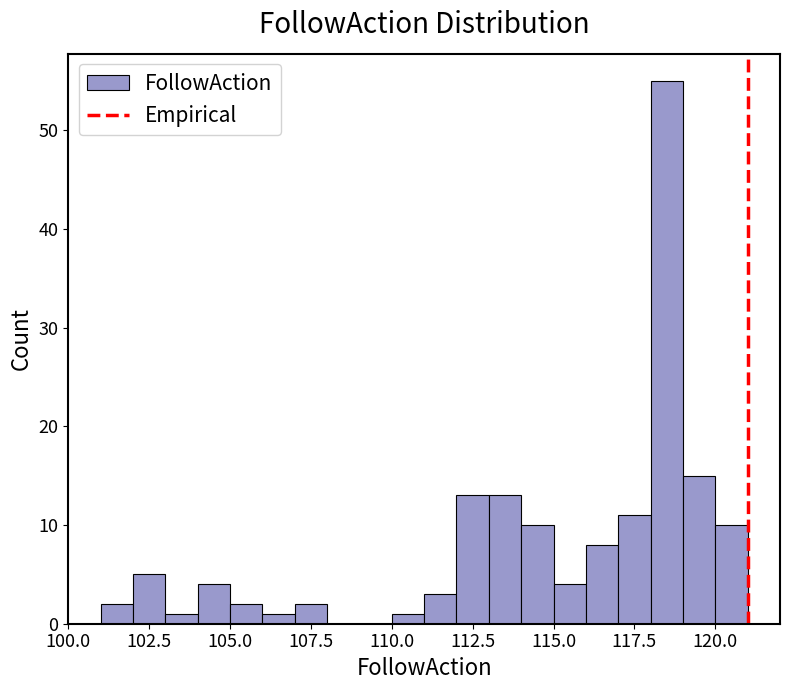

Read against the x-axis, roughly where is the centre of the tallest bar?

118.5